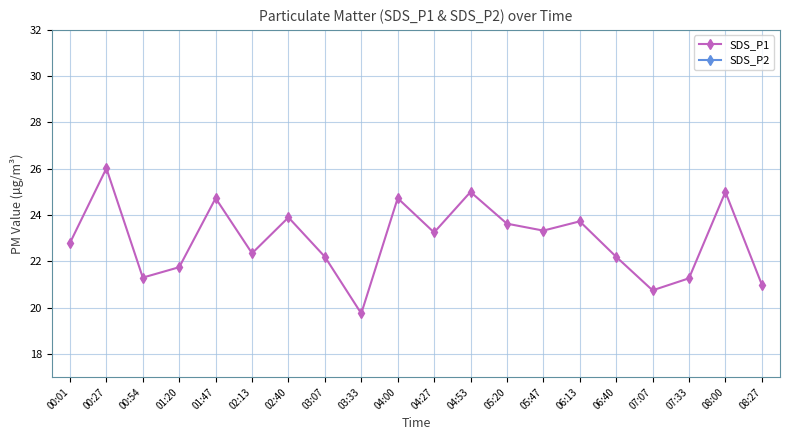

What is the value of the SDS_P2 point at the 11th from the left?

14.7